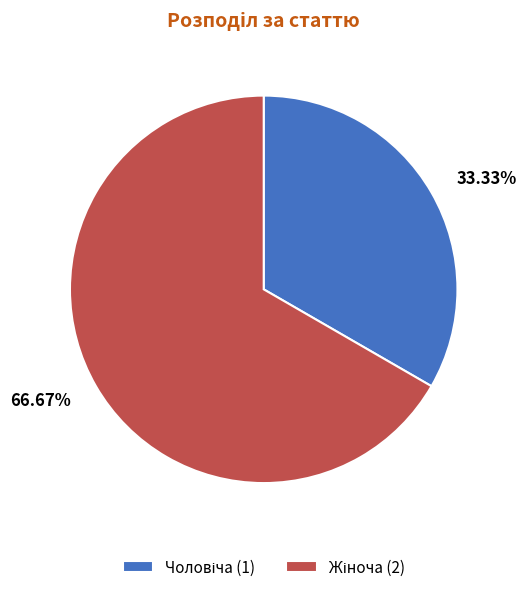

Does any single category account for the majority?

Yes